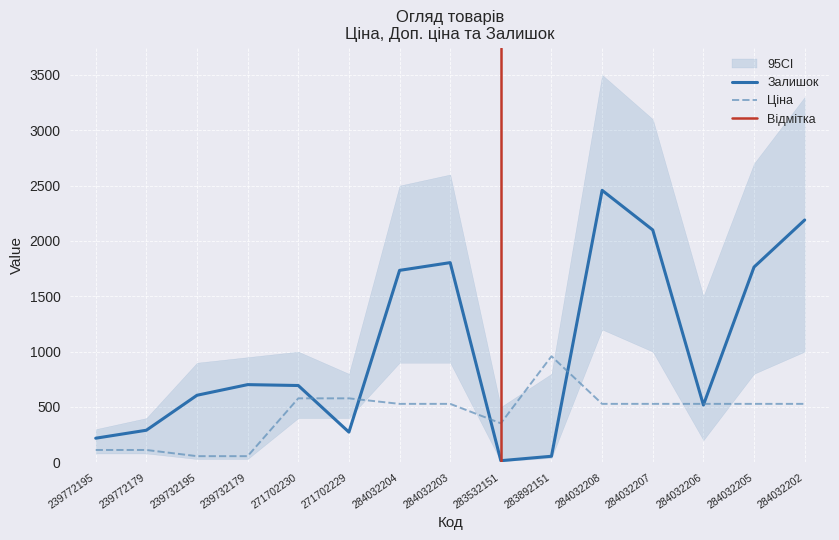

List the series in order of their peak value, highest first.

Залишок, Ціна